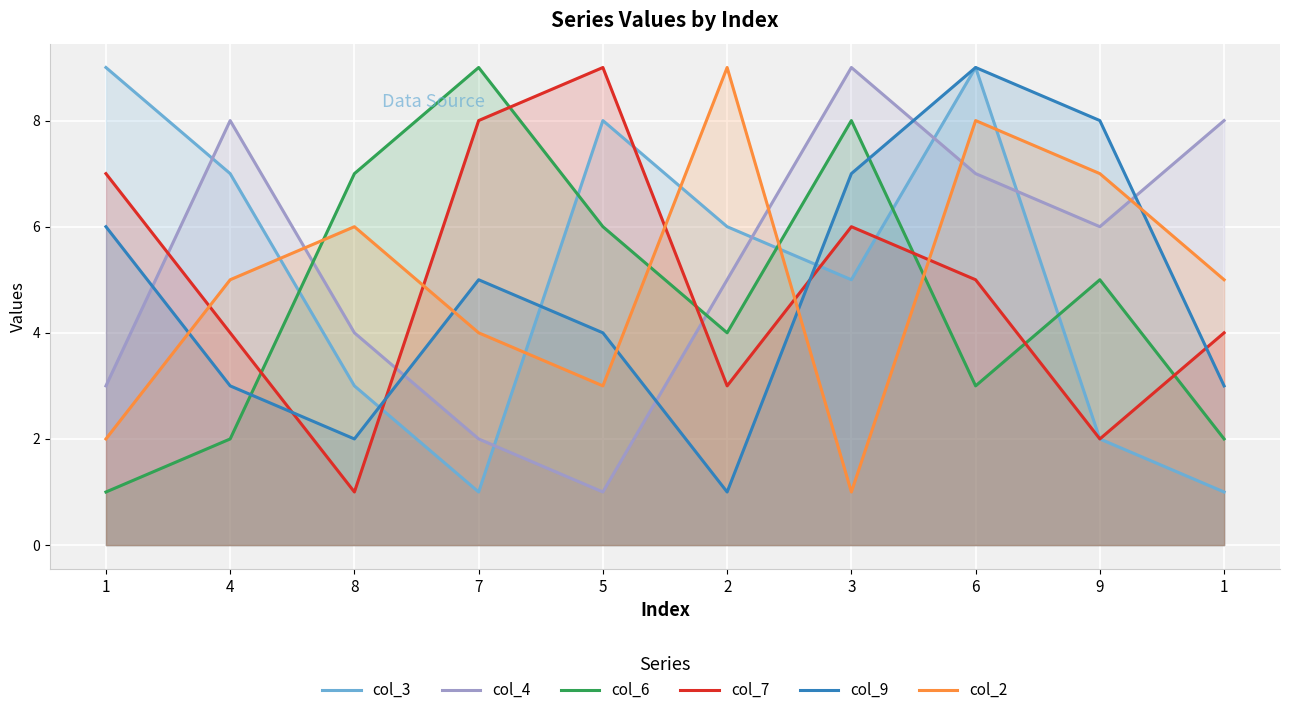

What is the minimum value for col_2?

1